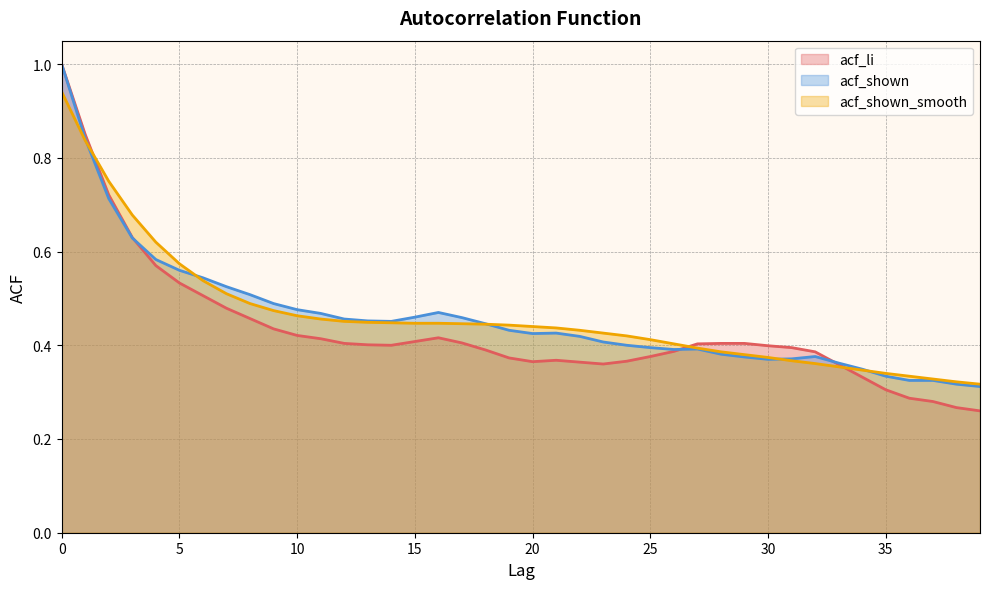

Does the chart have visible grid lines?

Yes